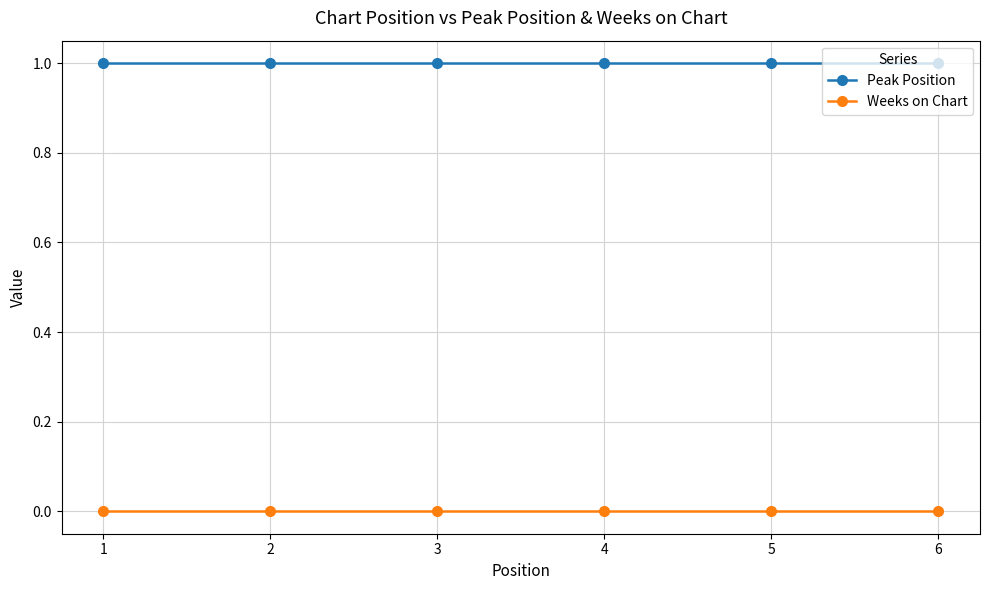

True or false: Peak Position and Weeks on Chart cross at least once.

False